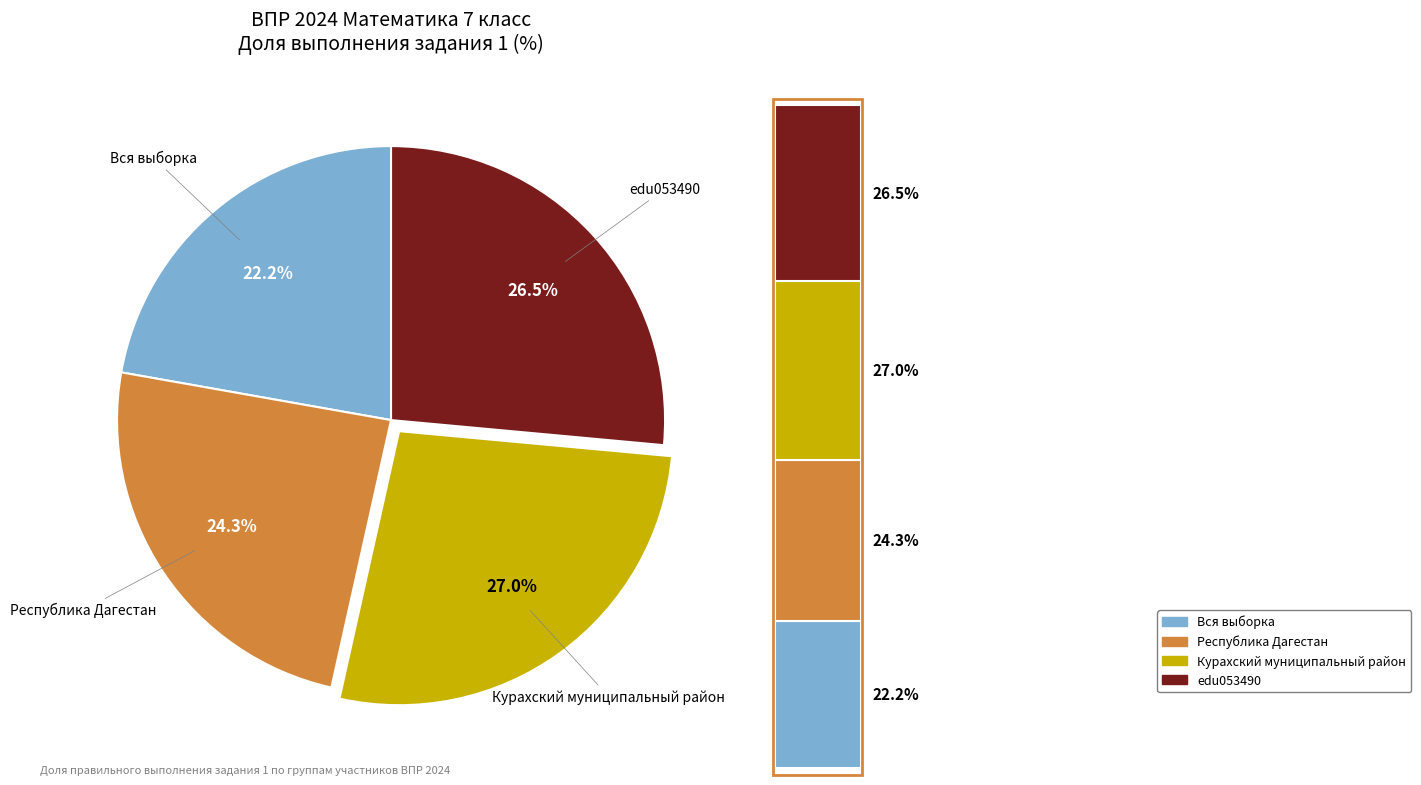

Rank the categories by value from highest to lowest.

Курахский муниципальный район, edu053490, Республика Дагестан, Вся выборка